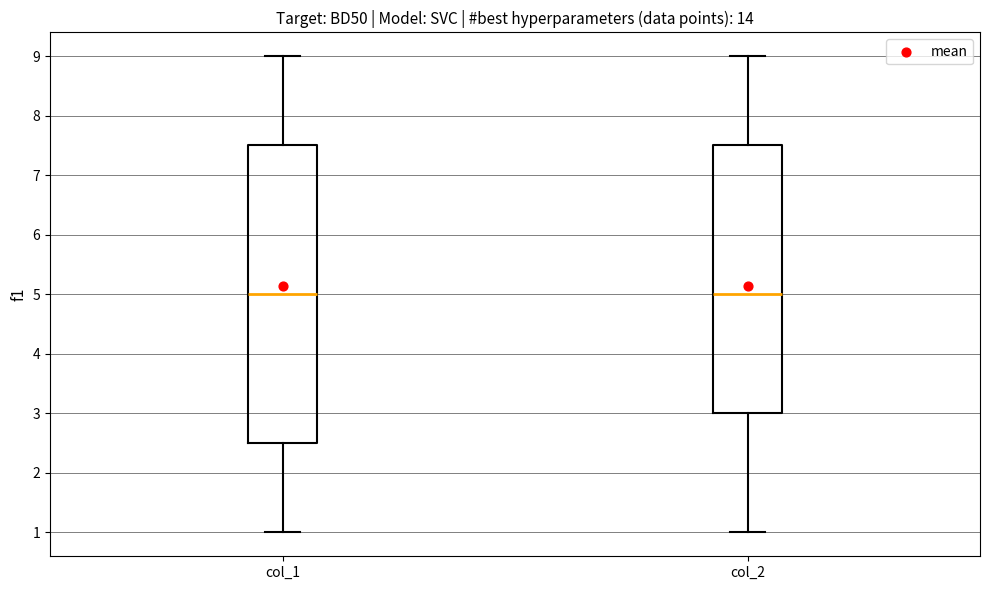

Reading left to right, transcribe this box plot: for each box, give where its median line is, the range the box spans, and where its two whiskers end, as read against the y-axis. The values are not printed on the chart, so give them approximately, as read against the axis.

col_1: median 5.0, box 2.5 to 7.5, whiskers 1.0 to 9.0
col_2: median 5.0, box 3.0 to 7.5, whiskers 1.0 to 9.0